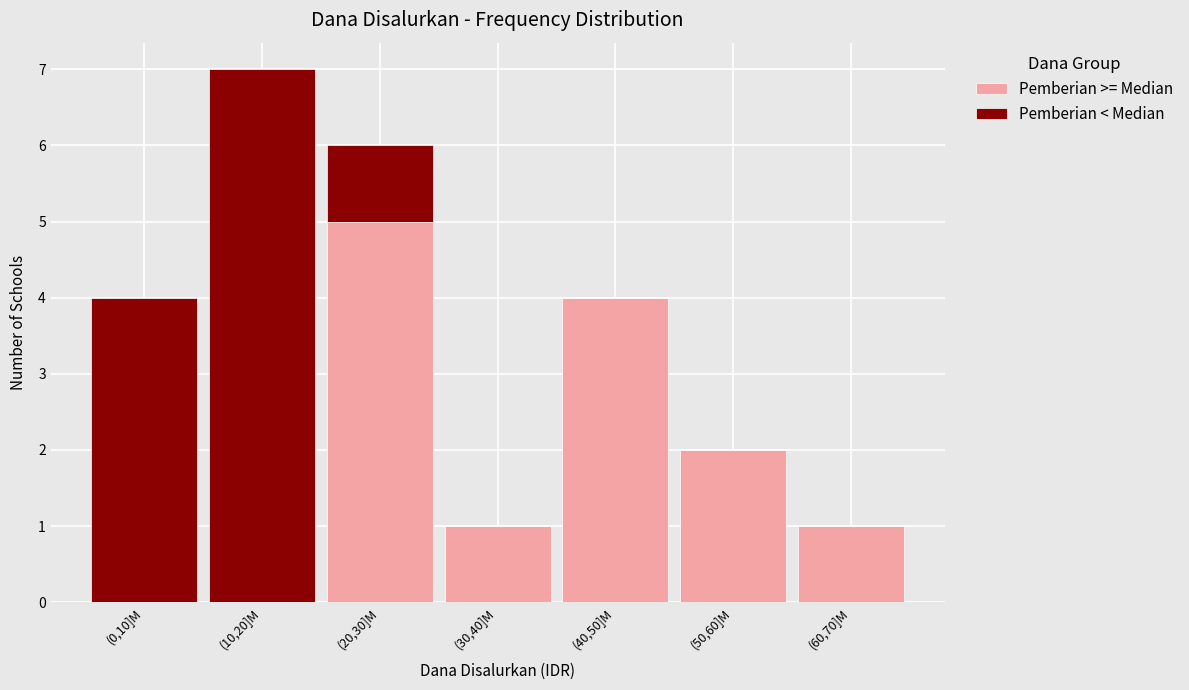

Reading left to right, list the values for the Pemberian >= Median series.

(0,10]M=0	(10,20]M=0	(20,30]M=5	(30,40]M=1	(40,50]M=4	(50,60]M=2	(60,70]M=1